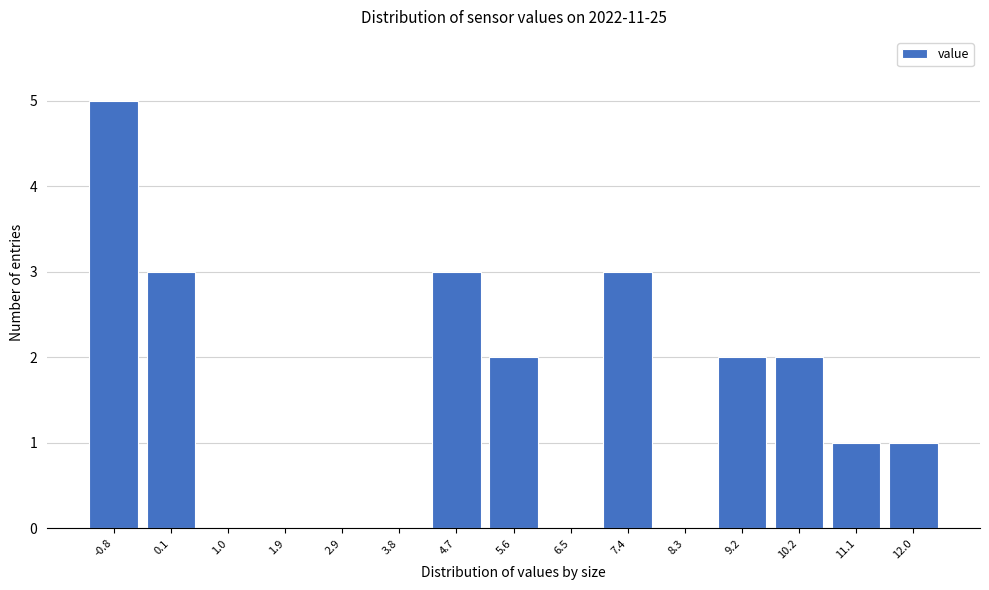

Reading left to right, extract all data points from this chart.

-0.8=5	0.1=3	1.0=0	1.9=0	2.9=0	3.8=0	4.7=3	5.6=2	6.5=0	7.4=3	8.3=0	9.2=2	10.2=2	11.1=1	12.0=1